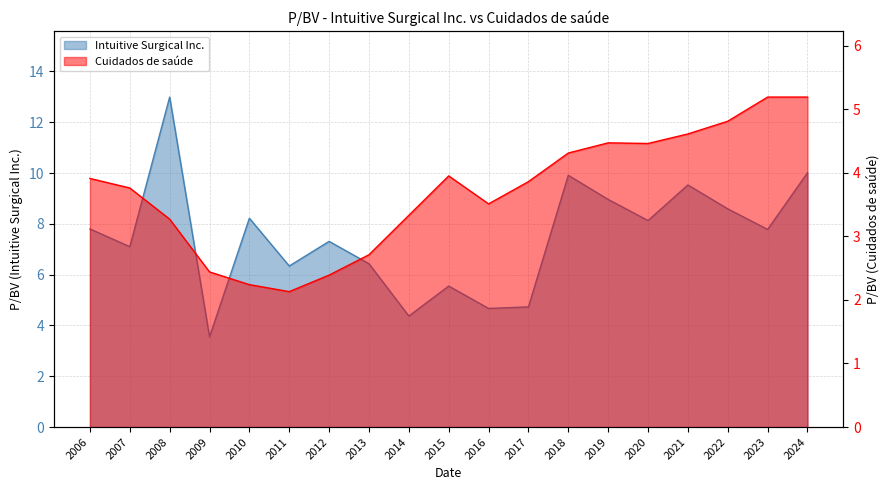

The Cuidados de saúde series shows 4.5 at 2019. True or false?

True